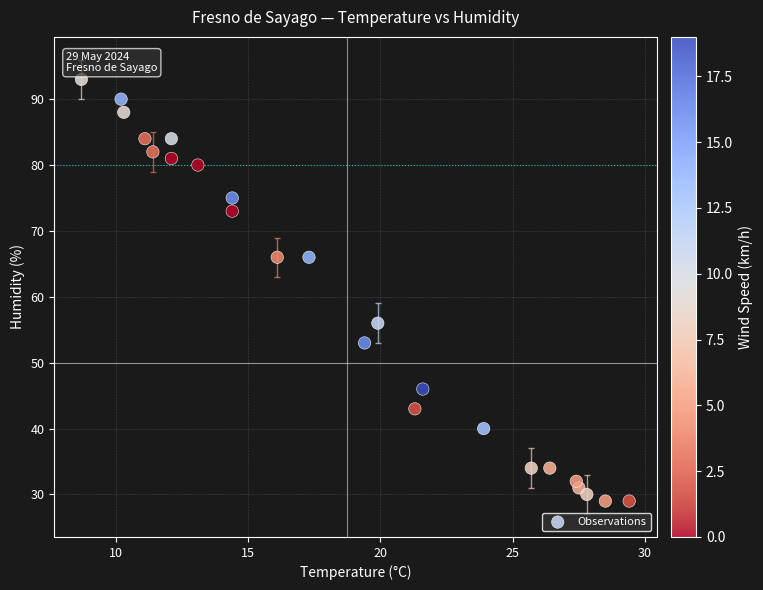

What is the range of Y values (max minus min)?

64